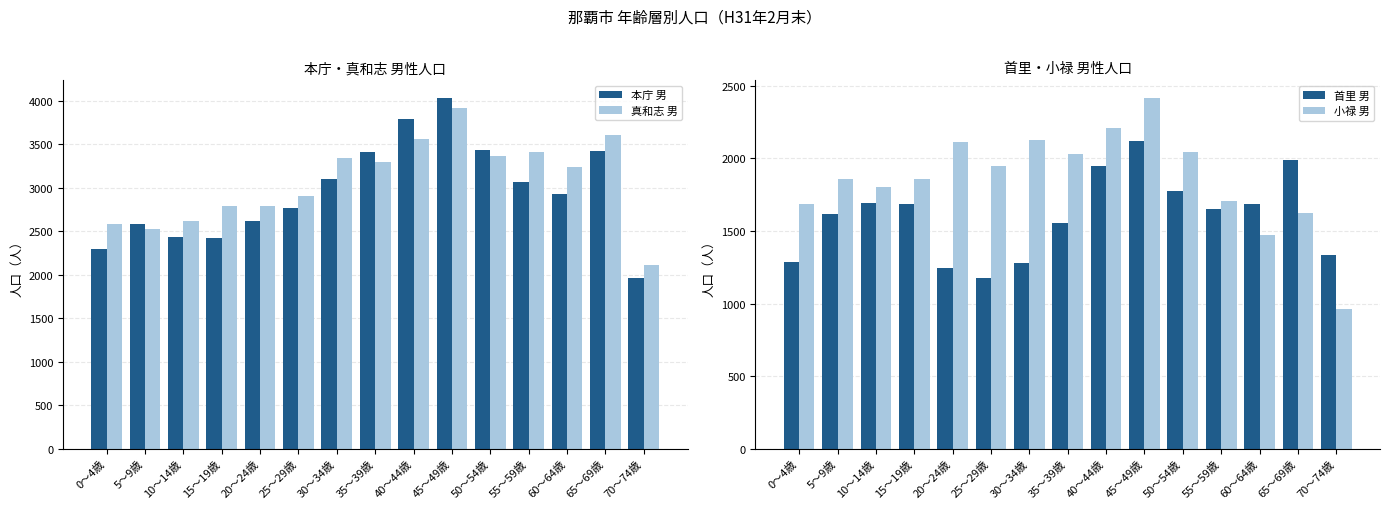

Reading left to right, extract all data points from this chart.

本庁 男: 2295	2580	2436	2421	2624	2767	3101	3414	3792	4033	3433	3070	2932	3417	1962
真和志 男: 2588	2532	2620	2796	2790	2902	3348	3299	3566	3915	3364	3413	3244	3612	2115
首里 男: 1284	1614	1696	1684	1248	1179	1279	1555	1951	2121	1779	1651	1683	1988	1337
小禄 男: 1688	1858	1806	1859	2110	1945	2129	2032	2209	2417	2047	1706	1475	1624	961